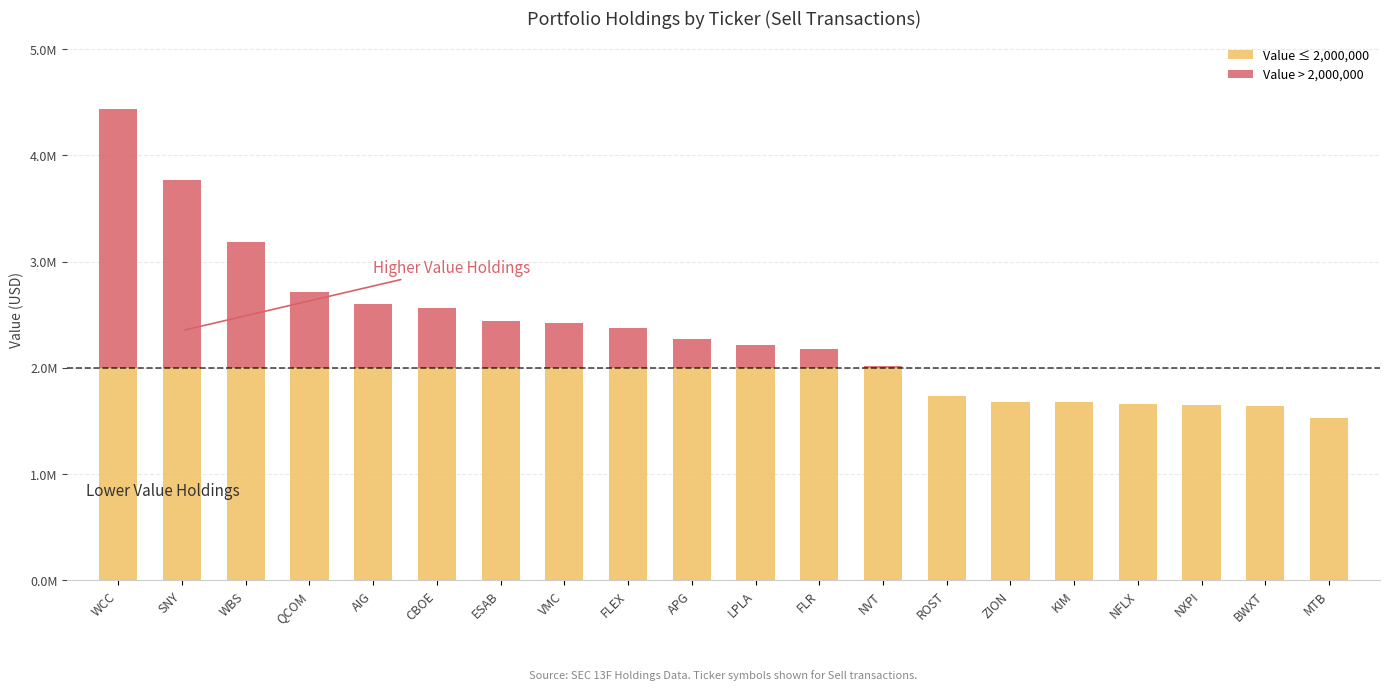

At which label is Value ≤ 2,000,000 closest to 1761782?

ROST